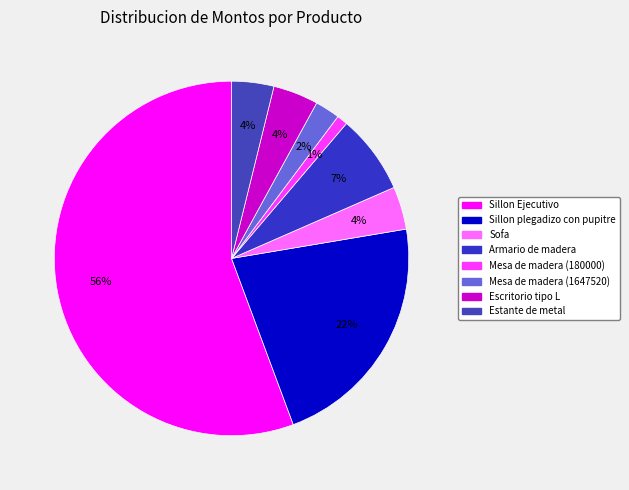

To the nearest percent, what is the average slice percentage?

12%